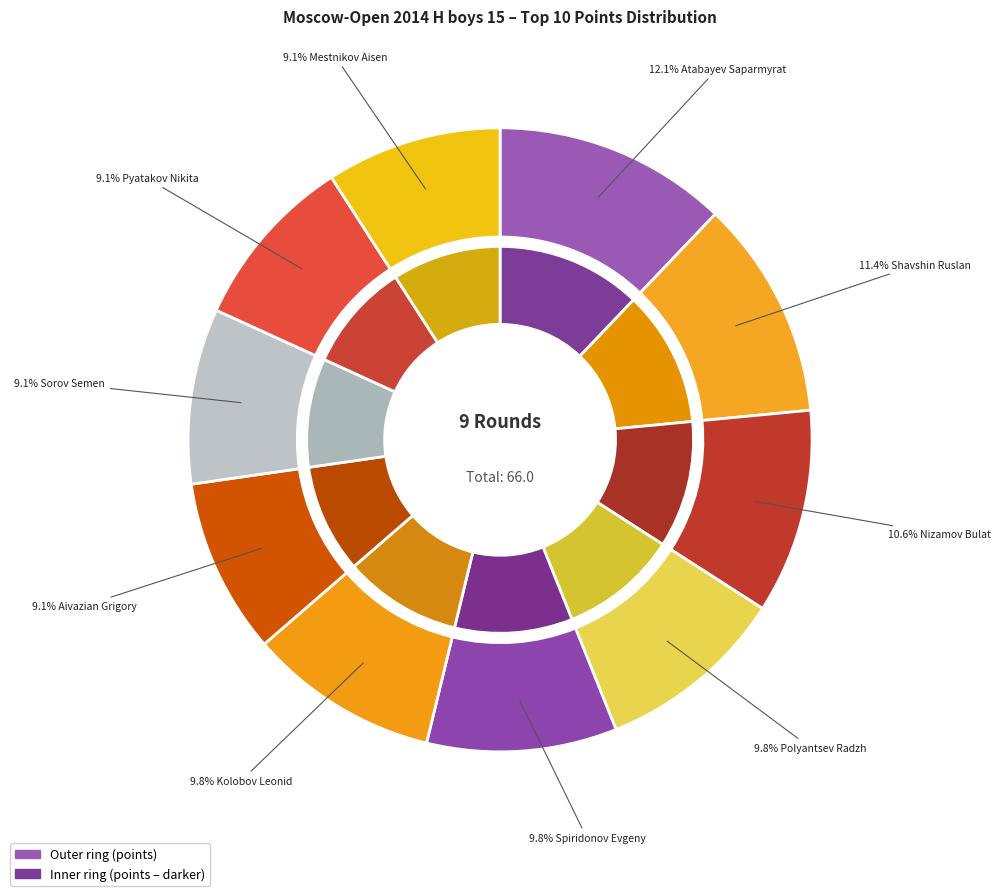

To the nearest percent, what percentage of the pie is Sorov Semen?

9%